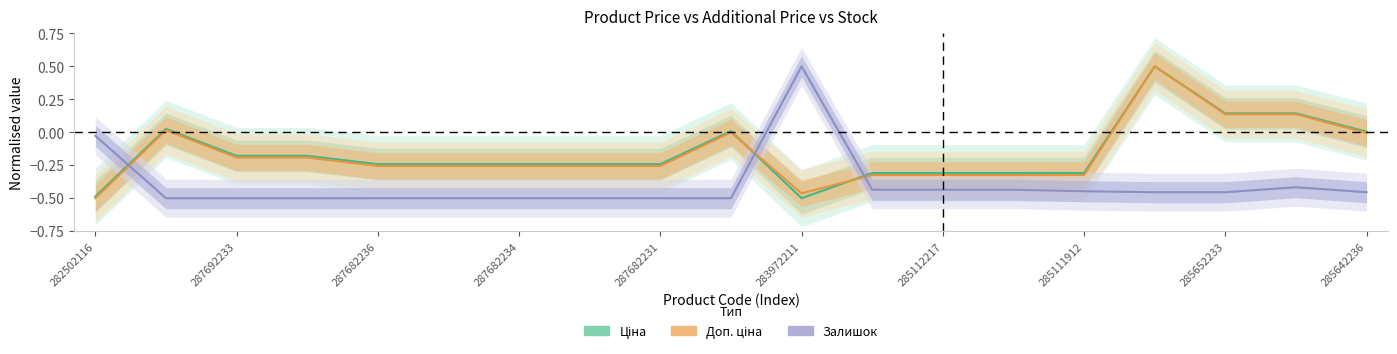

The value of Ціна at 287682234 is -0.3. True or false?

False